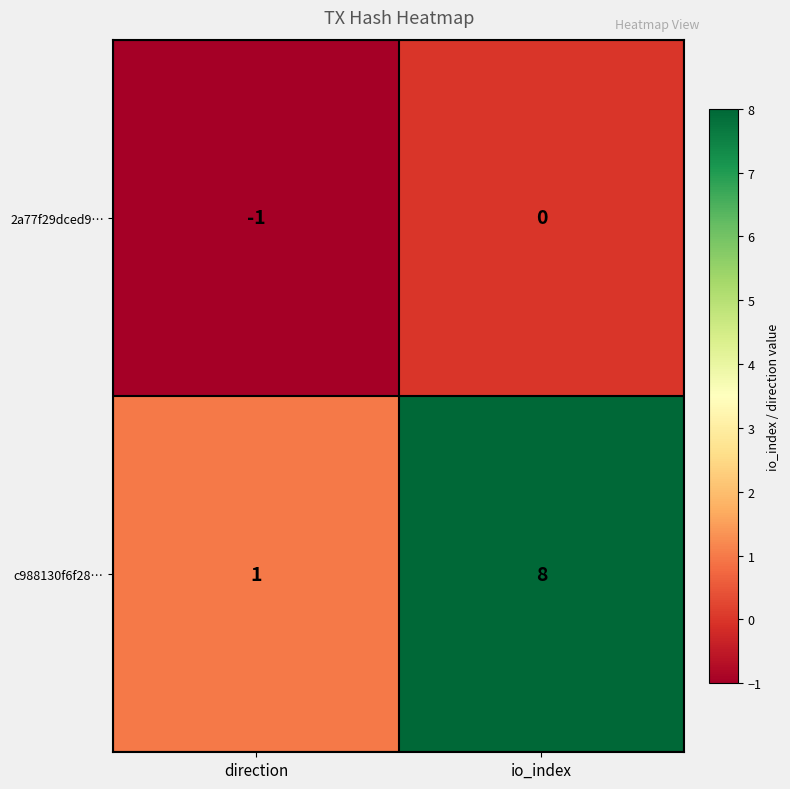

What is the greatest value displayed?

8